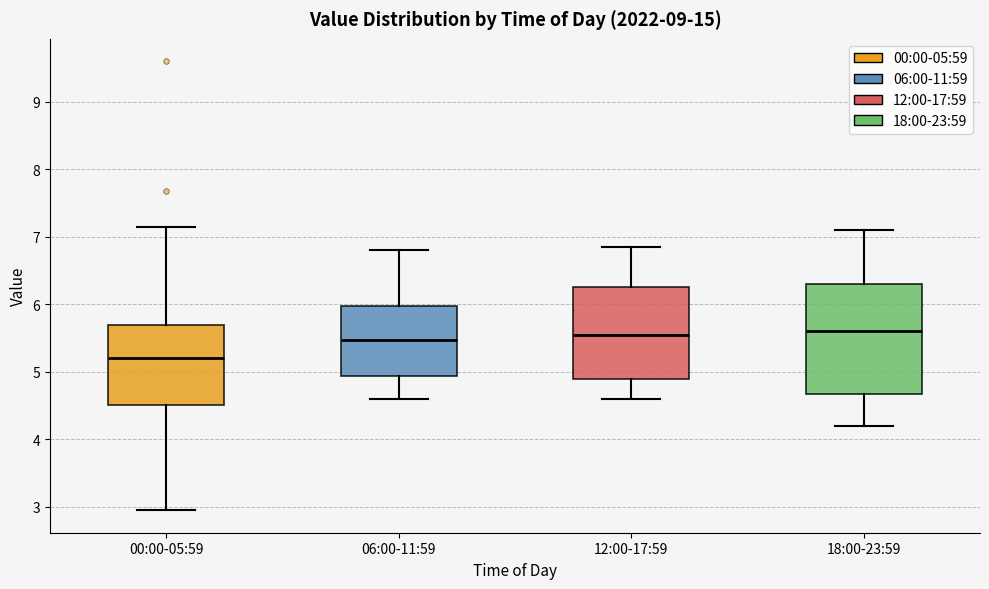

Where is the lower edge of the box for 12:00-17:59 on the y-axis? The values are not printed on the chart, so give them approximately, as read against the axis.

4.9